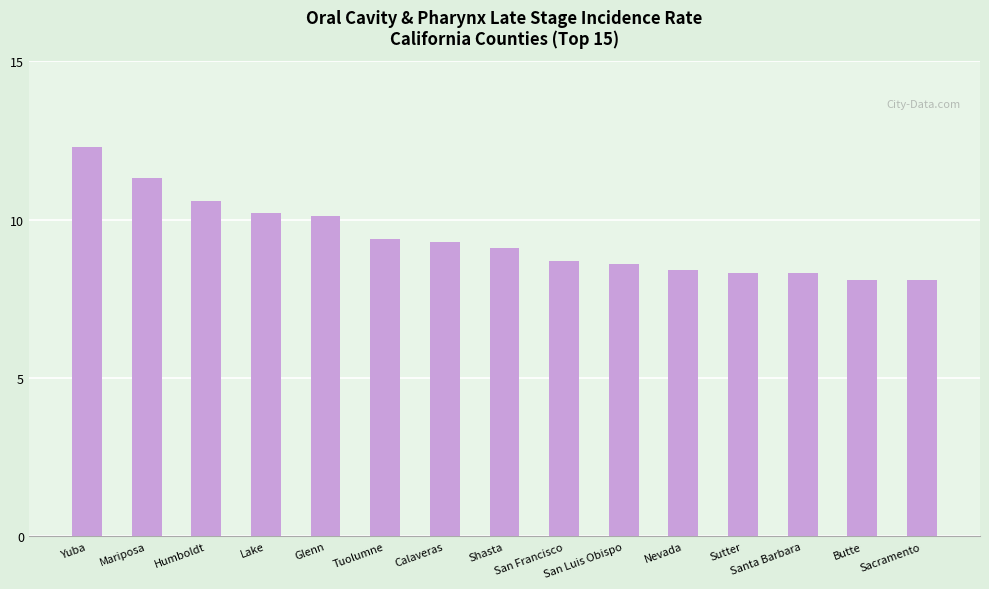

What is the maximum value shown in the chart?

12.3